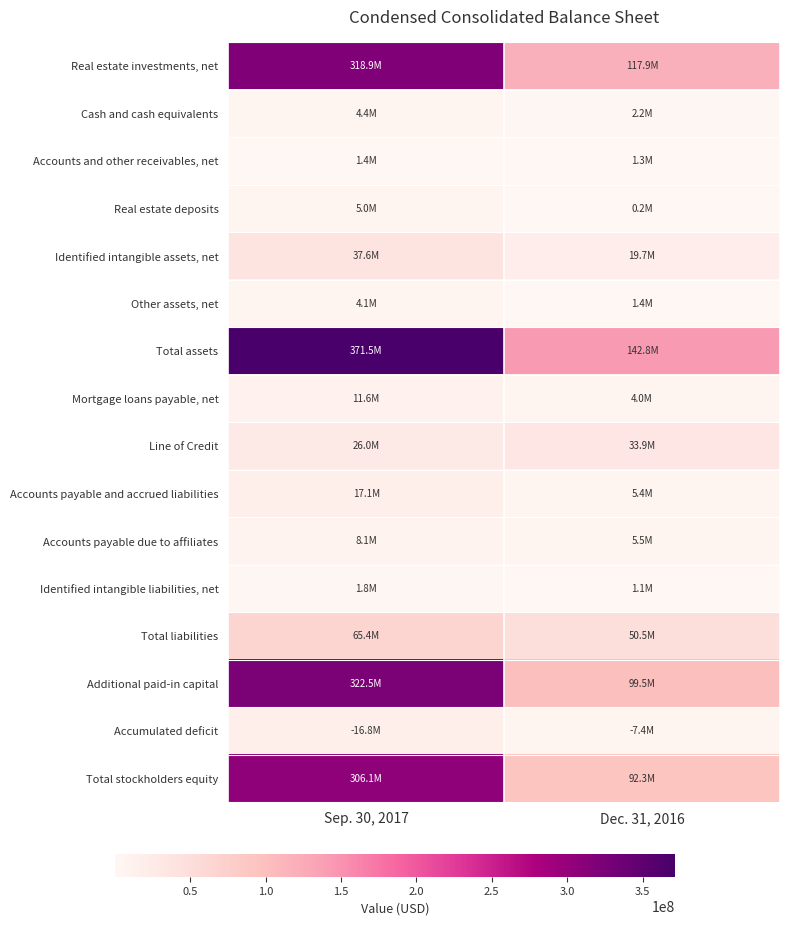

Reading left to right, what are all the values shown in this chart?

Real estate investments, net: Sep. 30, 2017=318942000	Dec. 31, 2016=117942000
Cash and cash equivalents: Sep. 30, 2017=4397000	Dec. 31, 2016=2237000
Accounts and other receivables, net: Sep. 30, 2017=1359000	Dec. 31, 2016=1299000
Real estate deposits: Sep. 30, 2017=5021000	Dec. 31, 2016=200000
Identified intangible assets, net: Sep. 30, 2017=37635000	Dec. 31, 2016=19673000
Other assets, net: Sep. 30, 2017=4142000	Dec. 31, 2016=1407000
Total assets: Sep. 30, 2017=371512000	Dec. 31, 2016=142758000
Mortgage loans payable, net: Sep. 30, 2017=11639000	Dec. 31, 2016=3965000
Line of Credit: Sep. 30, 2017=26000000	Dec. 31, 2016=33900000
Accounts payable and accrued liabilities: Sep. 30, 2017=17053000	Dec. 31, 2016=5426000
Accounts payable due to affiliates: Sep. 30, 2017=8065000	Dec. 31, 2016=5531000
Identified intangible liabilities, net: Sep. 30, 2017=1822000	Dec. 31, 2016=1063000
Total liabilities: Sep. 30, 2017=65365000	Dec. 31, 2016=50501000
Additional paid-in capital: Sep. 30, 2017=322549000	Dec. 31, 2016=99492000
Accumulated deficit: Sep. 30, 2017=16766000	Dec. 31, 2016=7351000
Total stockholders equity: Sep. 30, 2017=306145000	Dec. 31, 2016=92255000